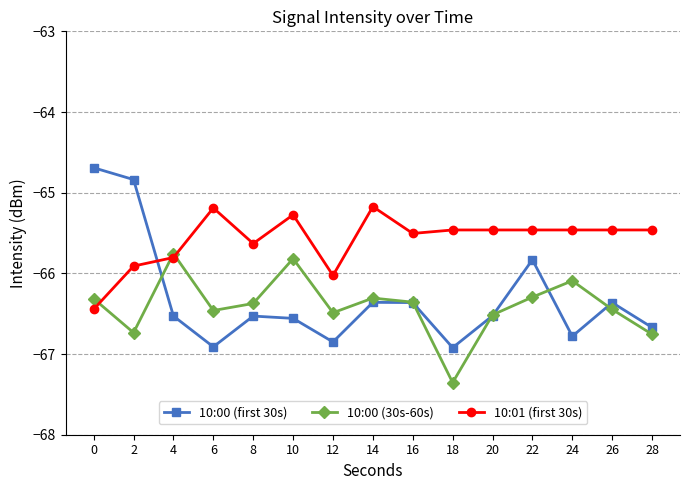

What is the difference between the highest and lowest values at 2?

1.9